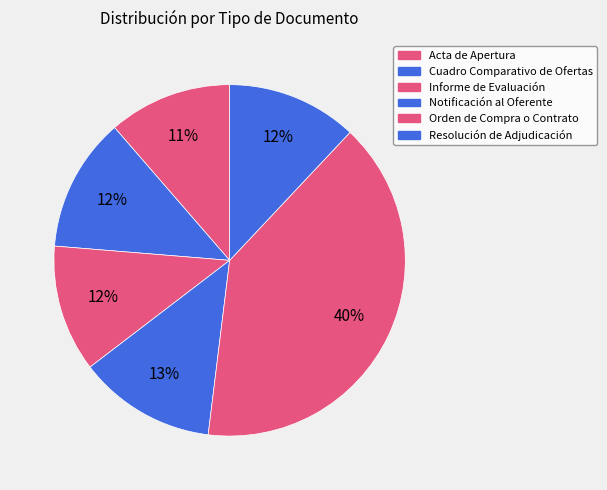

What portion of the pie excludes Orden de Compra o Contrato?

60.1%